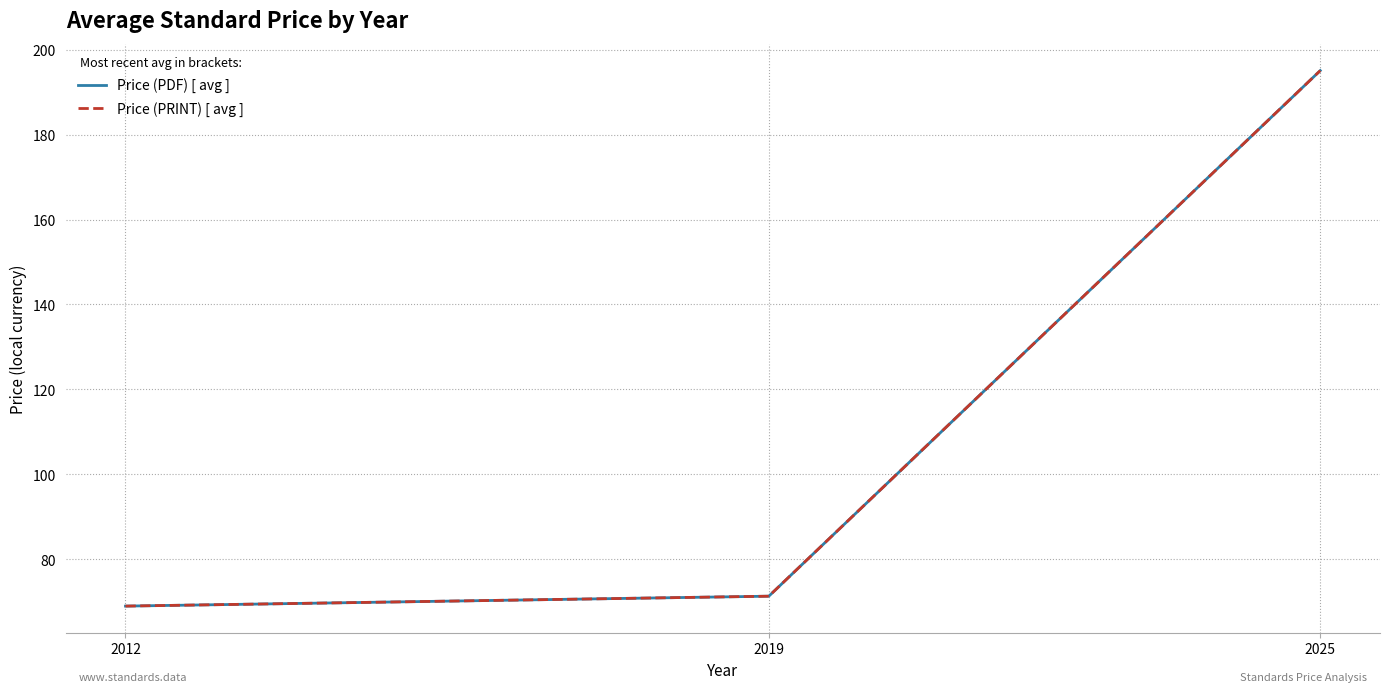

How many lines are shown in the chart?

2